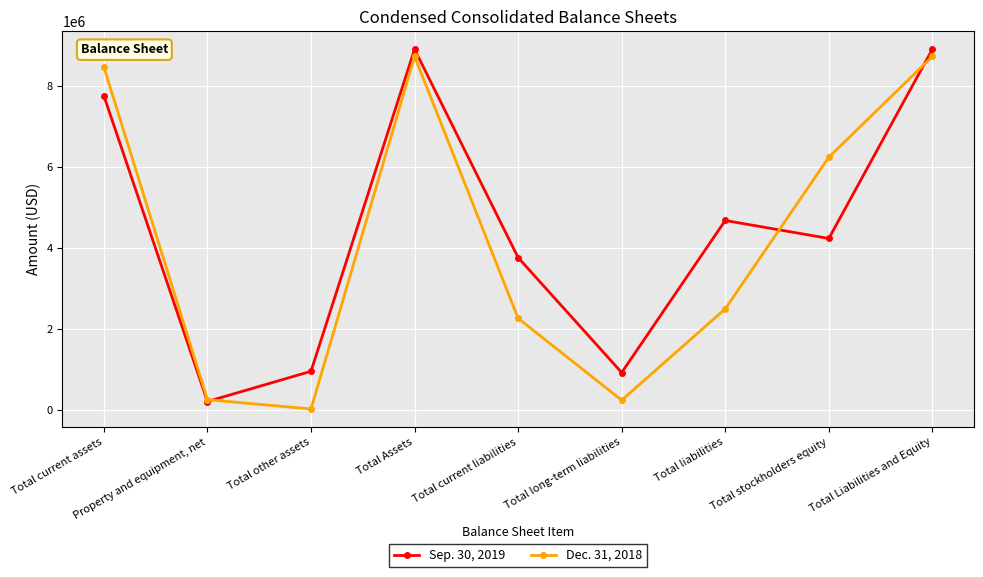

At Total long-term liabilities, list the series in order from smallest to largest.

Dec. 31, 2018, Sep. 30, 2019